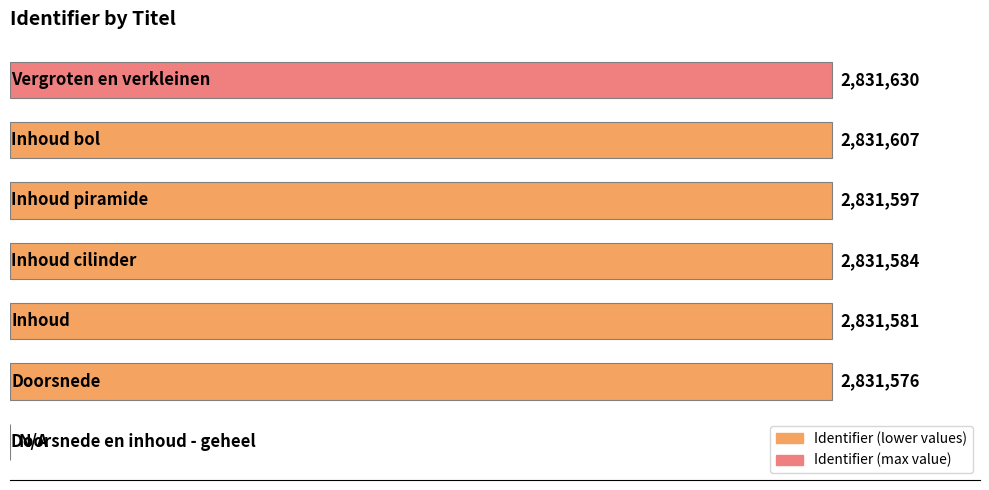

Rank the categories by value from highest to lowest.

6, 5, 4, 3, 2, 1, 0